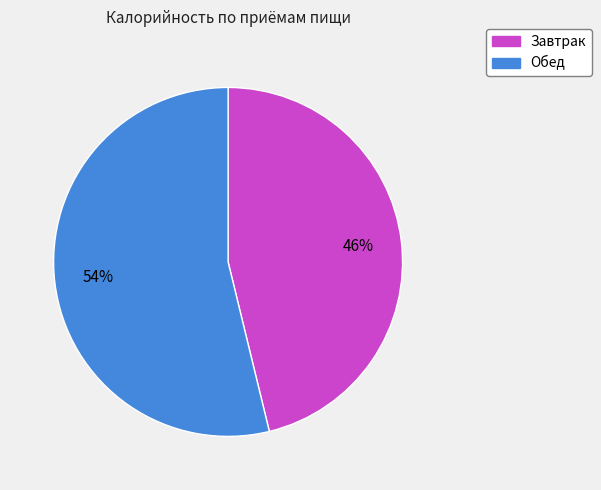

Approximately how many times larger is the value at Завтрак compared to Обед?

0.9